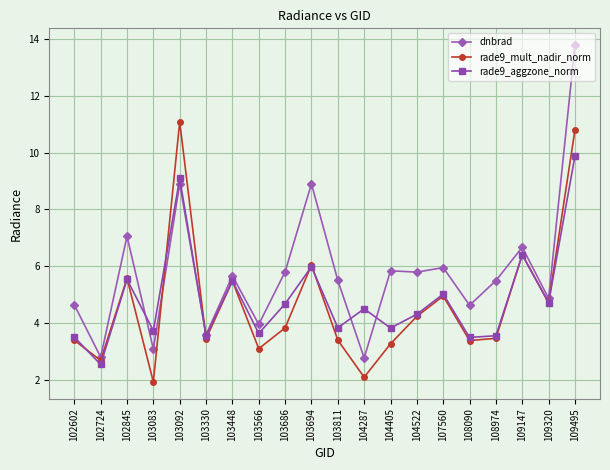

Rank the series by their maximum value, from lowest to highest.

rade9_aggzone_norm, rade9_mult_nadir_norm, dnbrad